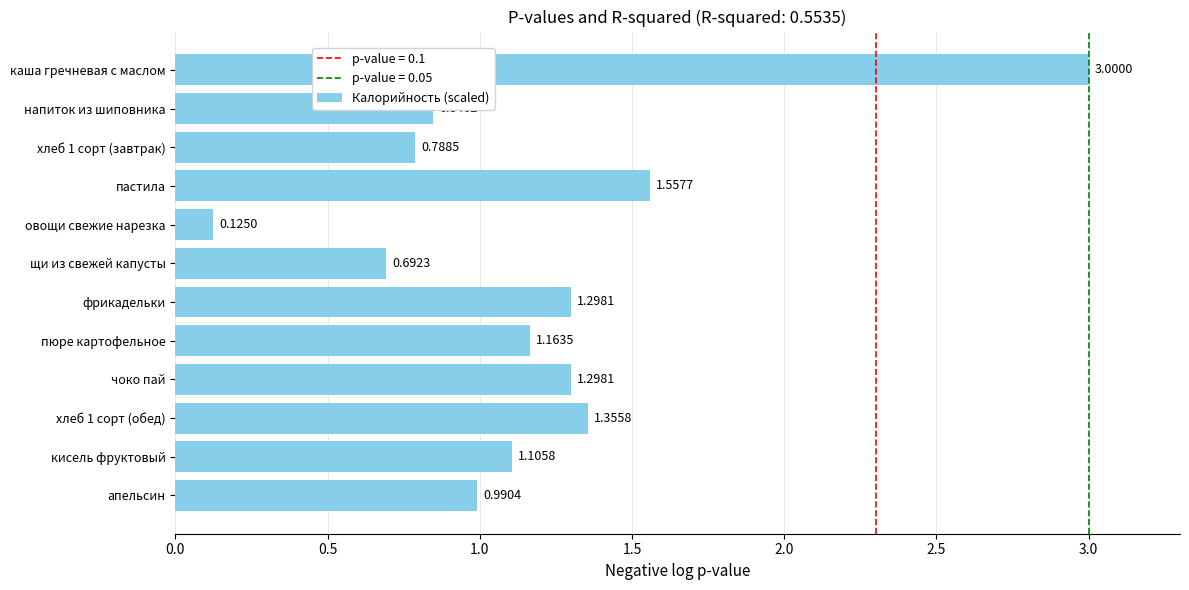

What is the difference between the maximum and minimum values?

2.9